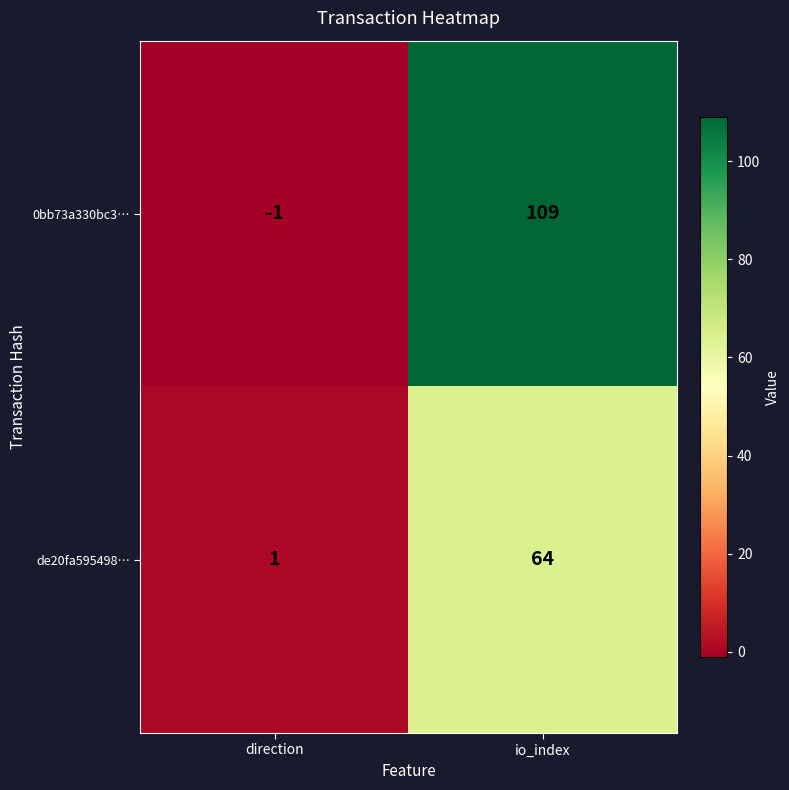

Reading right to left, list all the values displayed in this chart.

0bb73a330bc3…: io_index=109	direction=-1
de20fa595498…: io_index=64	direction=1